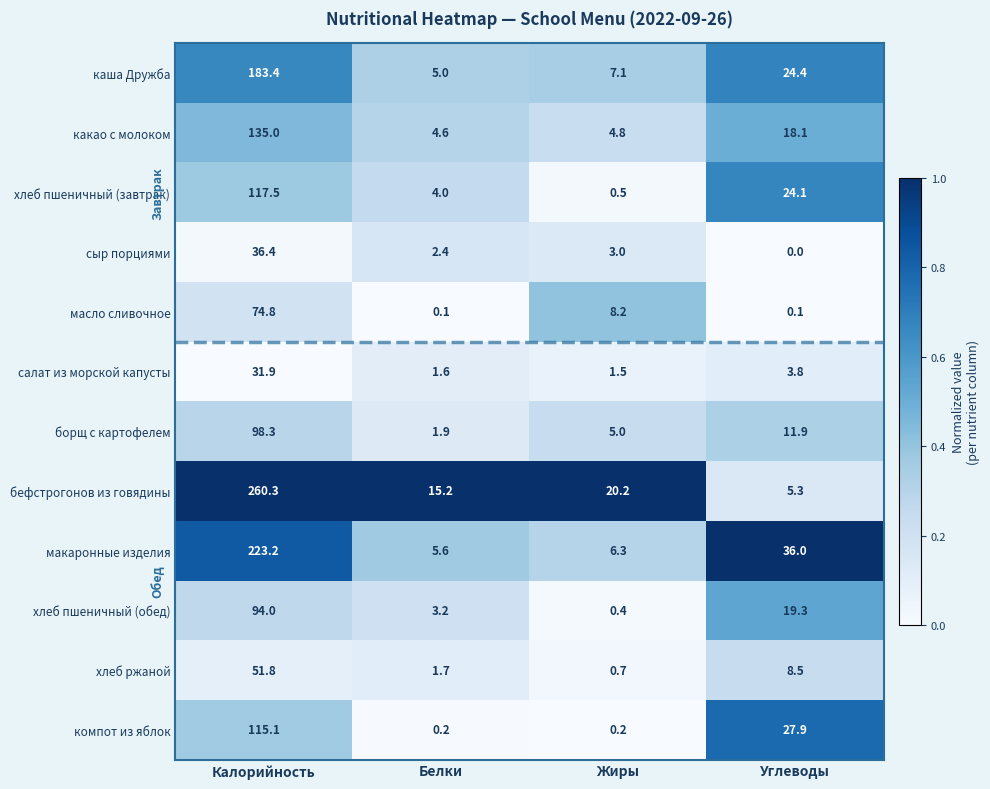

How many data points in хлеб пшеничный (завтрак) are less than 24?

2